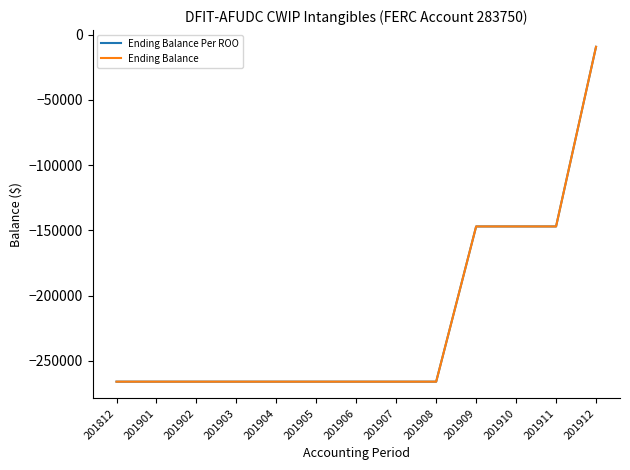

Where is Ending Balance Per ROO nearest to the value -137675?

201909